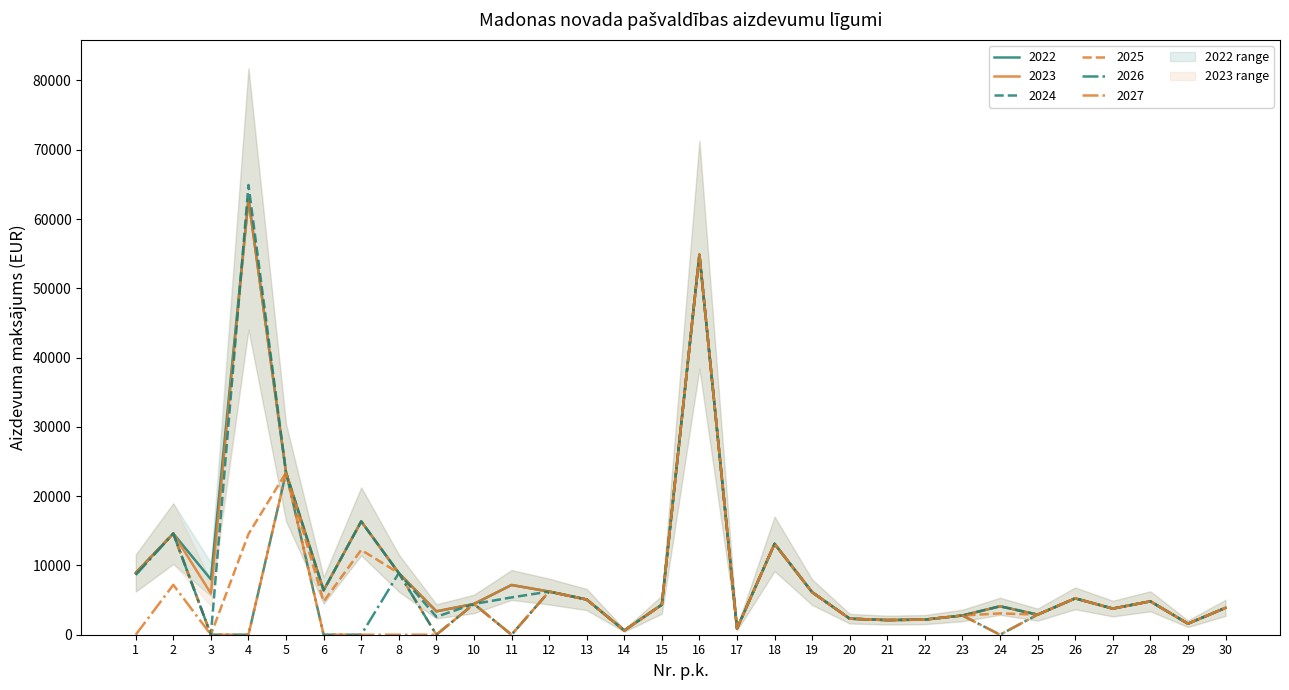

Which category has the highest value across all series?

4